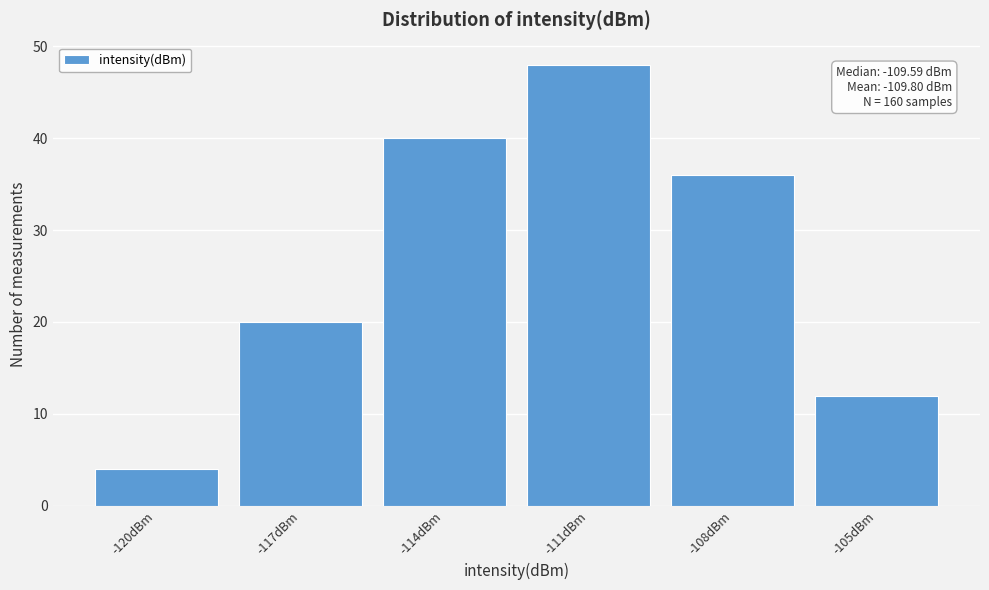

Reading left to right, list all the values displayed in this chart.

-120dBm=4	-117dBm=20	-114dBm=40	-111dBm=48	-108dBm=36	-105dBm=12